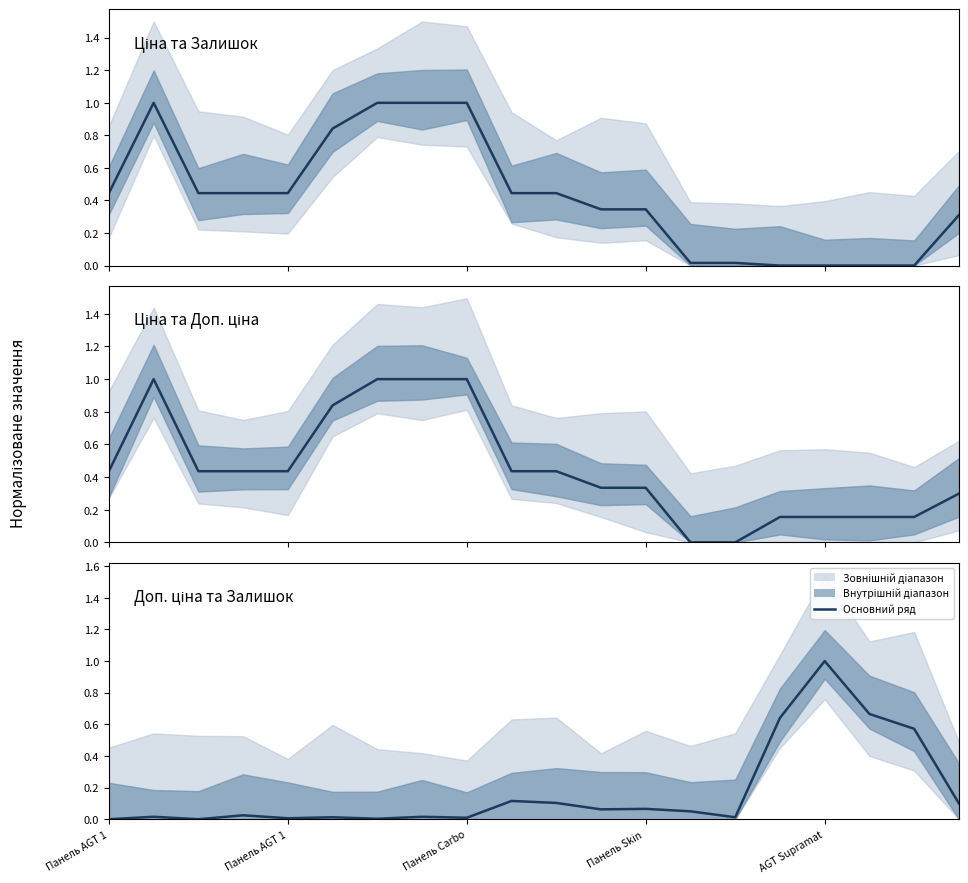

Between 14 and Панель Skin , which is larger?

Панель Skin 